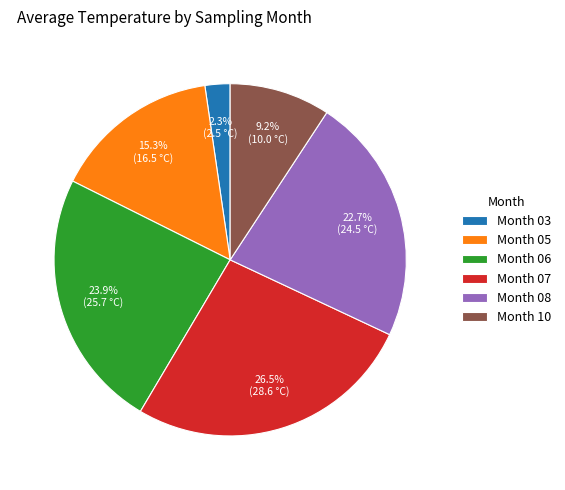

Which slice is the largest?

Month 07